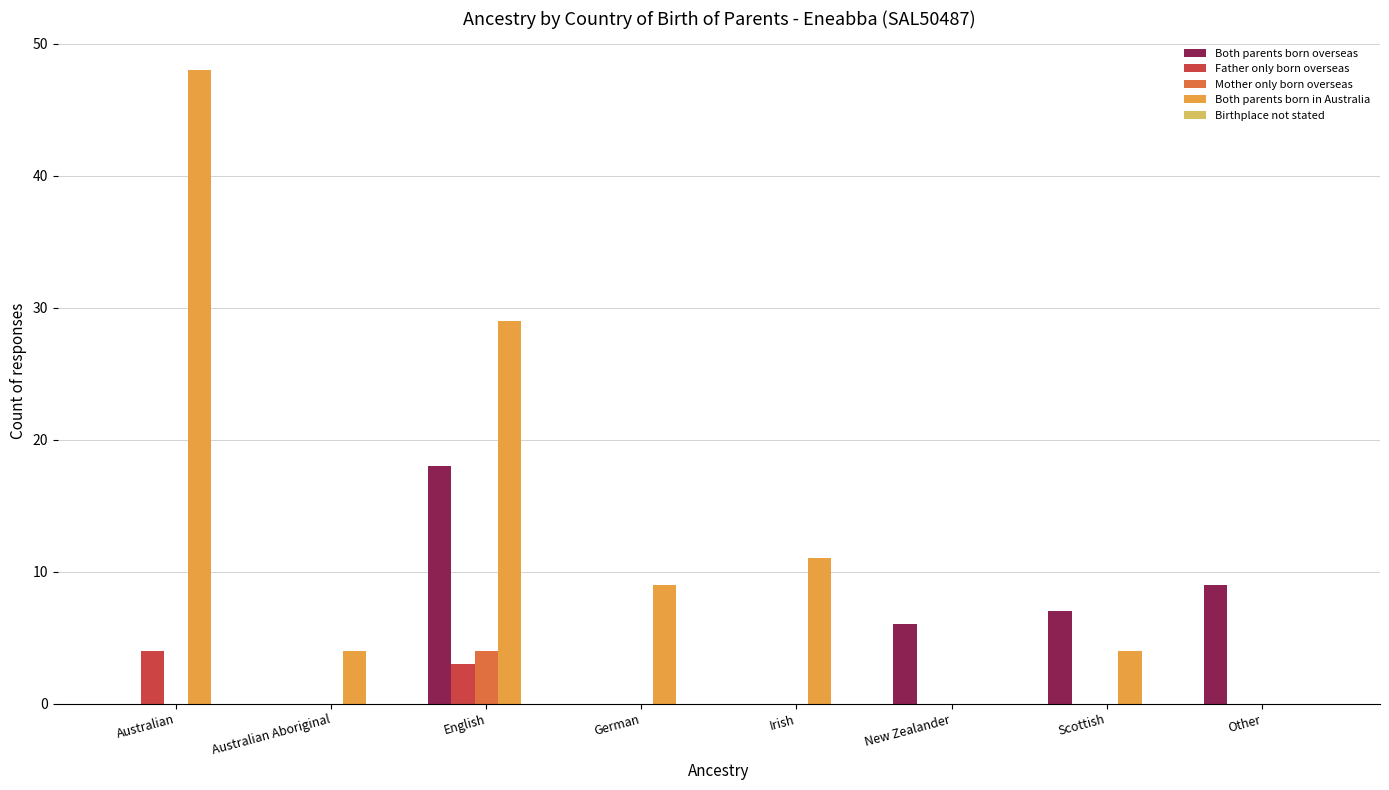

The value of Mother only born overseas at Other is 0. True or false?

True